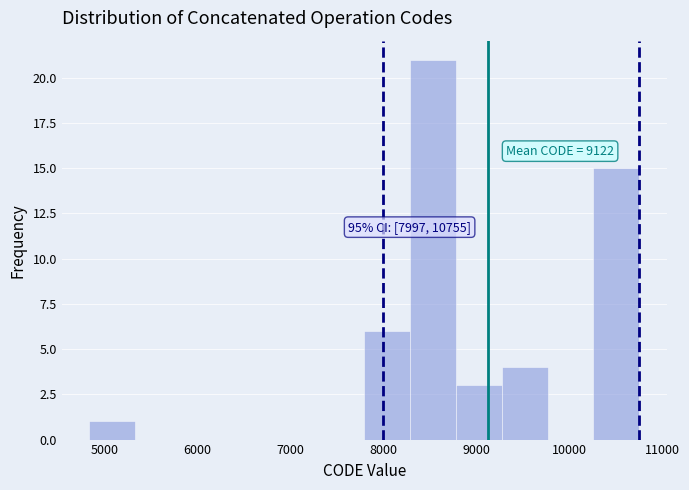

Over which range of the x-axis is the bar tallest?

8300 to 8800